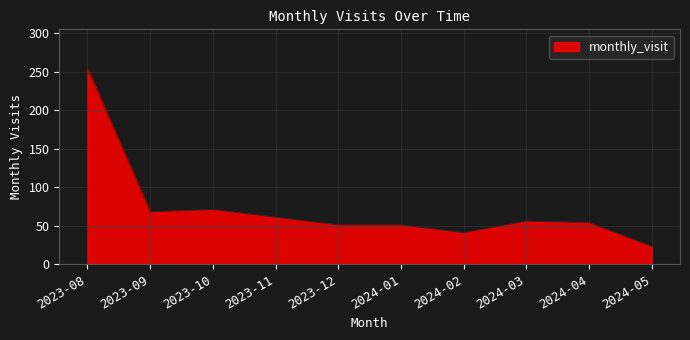

True or false: the data has more than 1 interior local peaks.

True